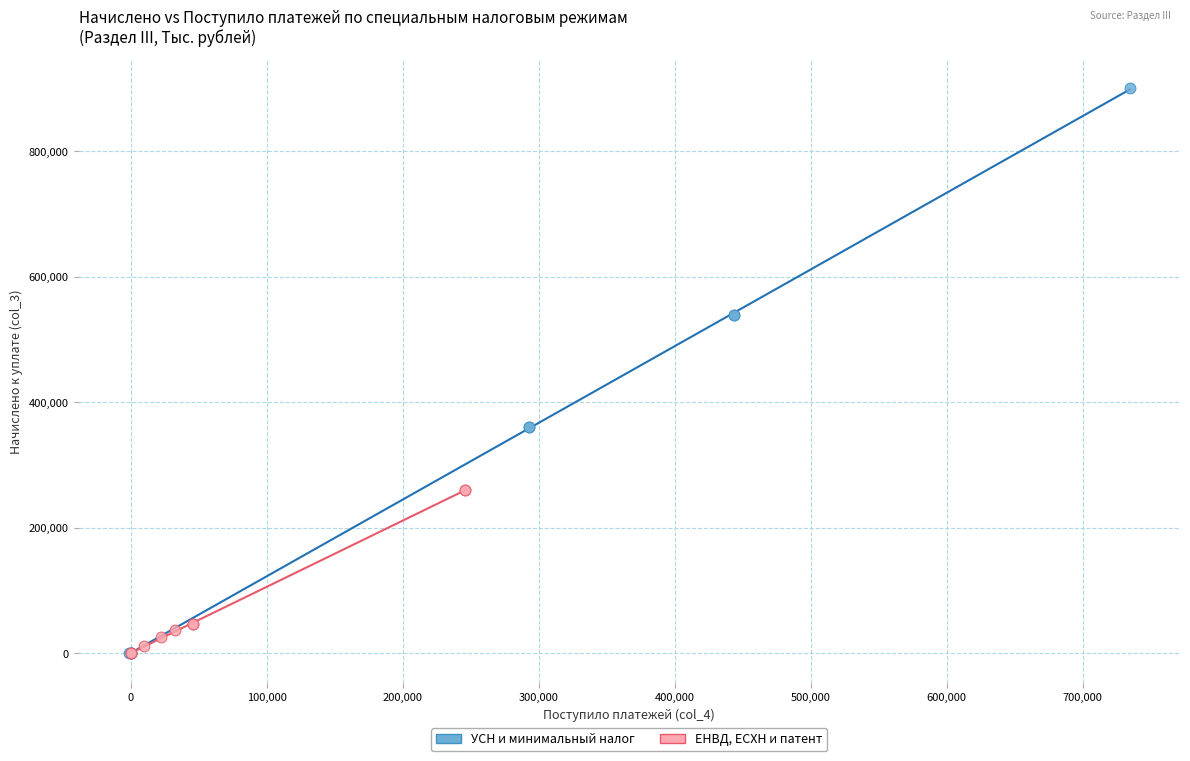

Which series has the largest Y range (max minus min)?

УСН и минимальный налог